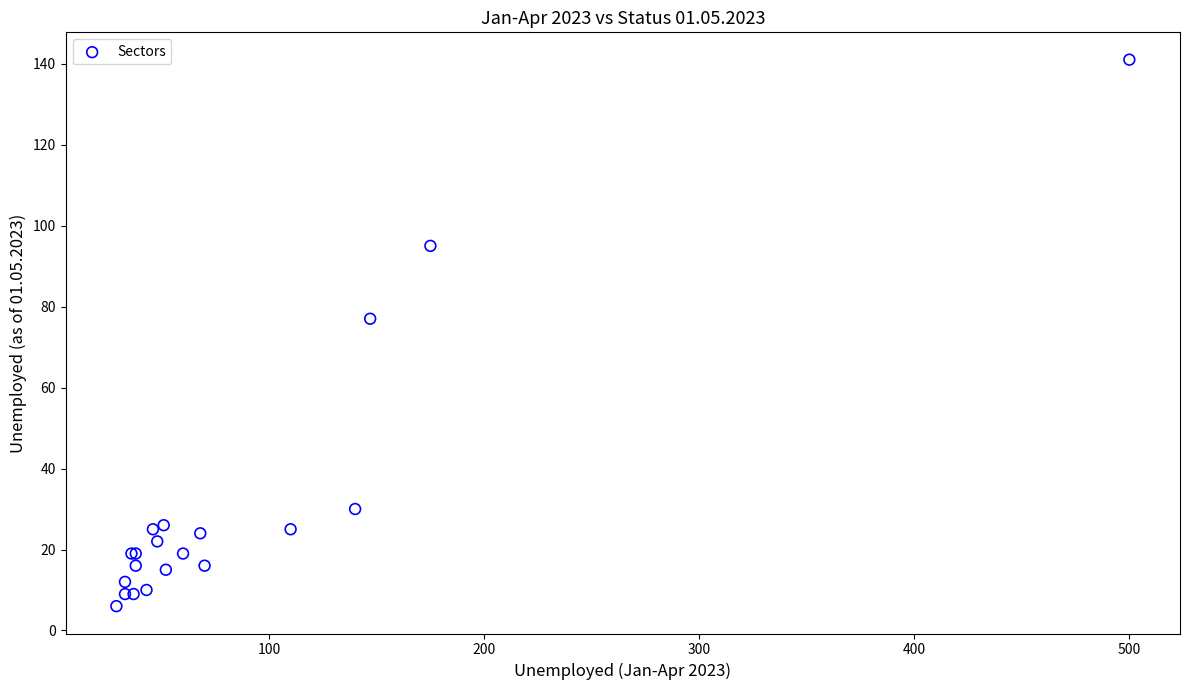

What Y value in the scatter plot is closest to 73?

77